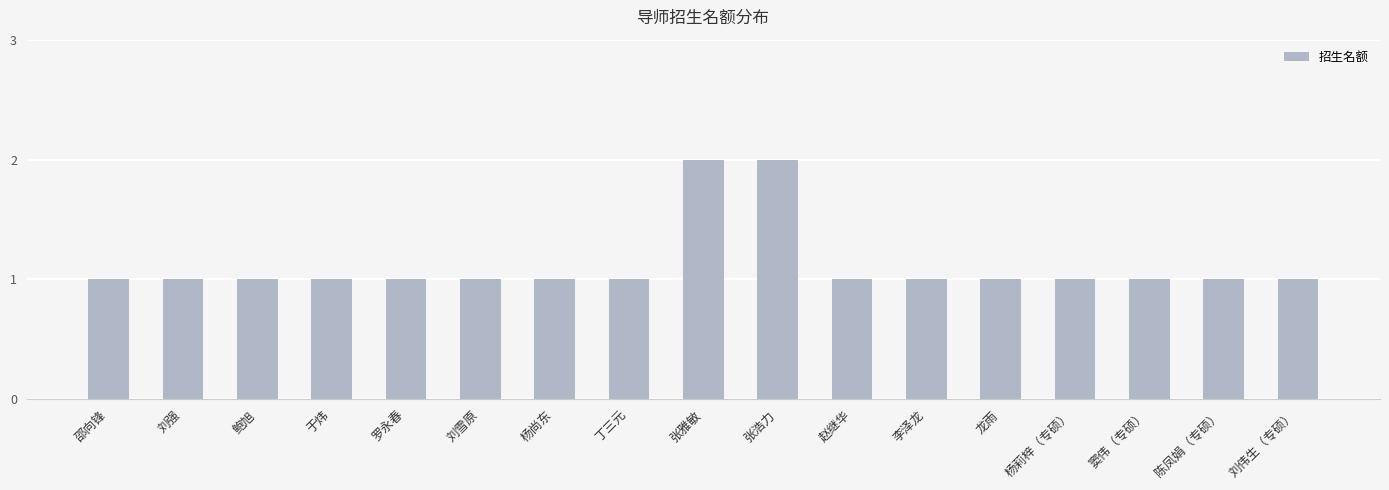

Is it true that the value at 刘伟生（专硕） is 2?

False